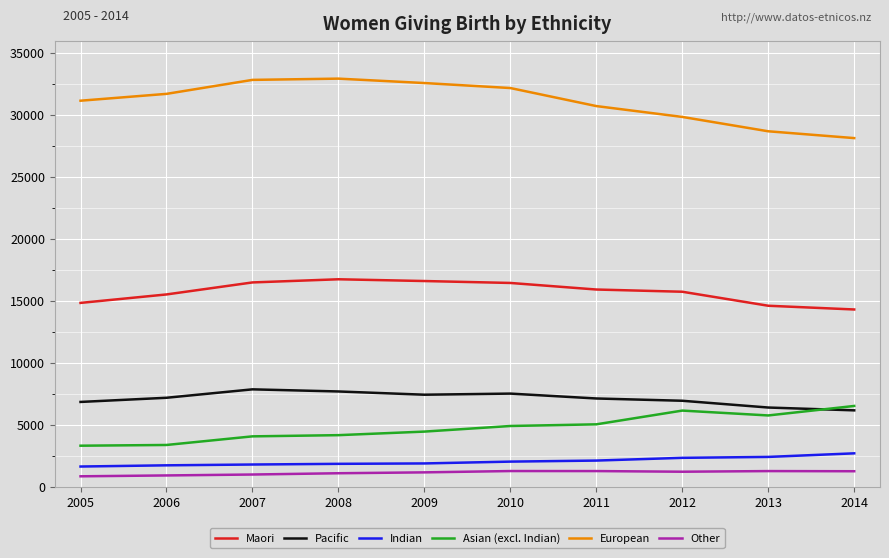

What is the lowest value of the Indian series?

1647